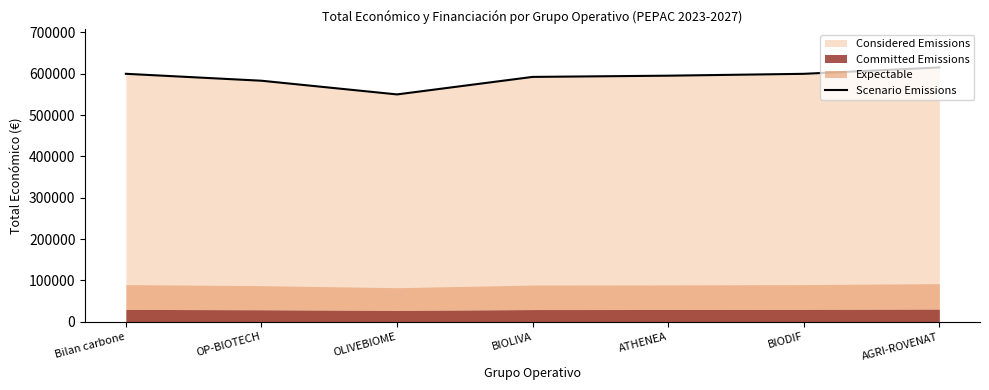

What is the ratio of the value at Bilan carbone to the value at BIOLIVA?

1.0